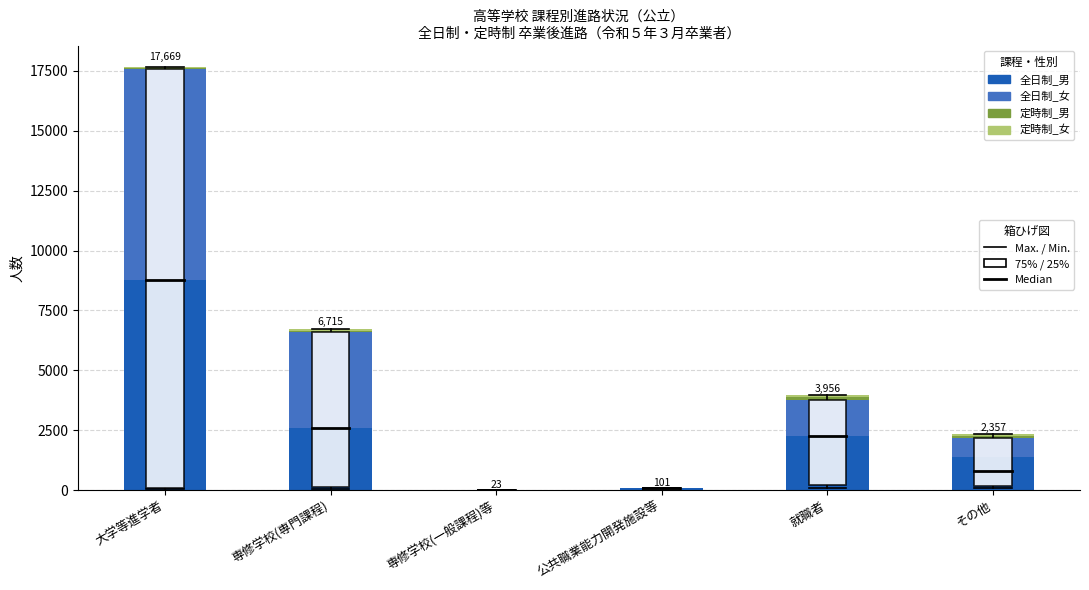

At which category is the sum across all series the highest?

大学等進学者